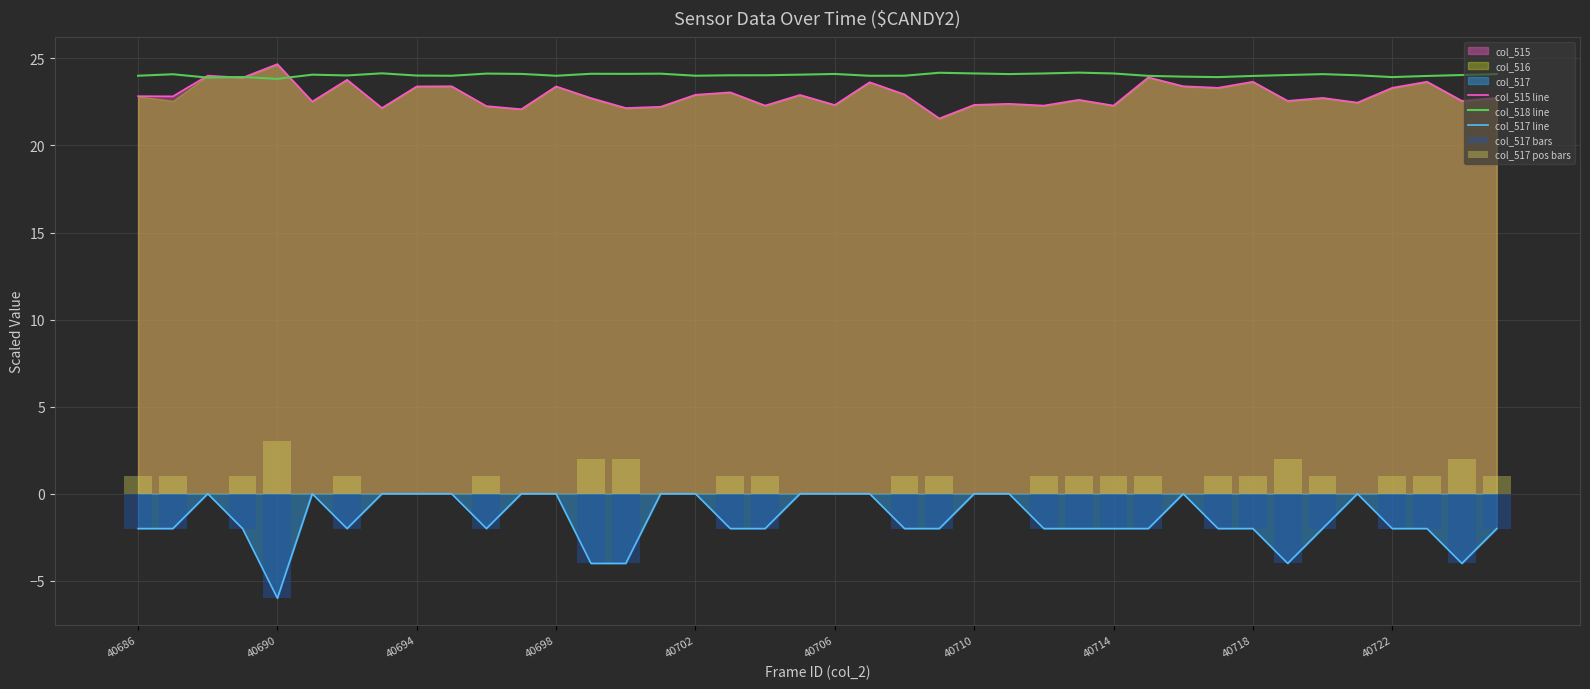

What is the highest value of the col_518 line series?

24.2